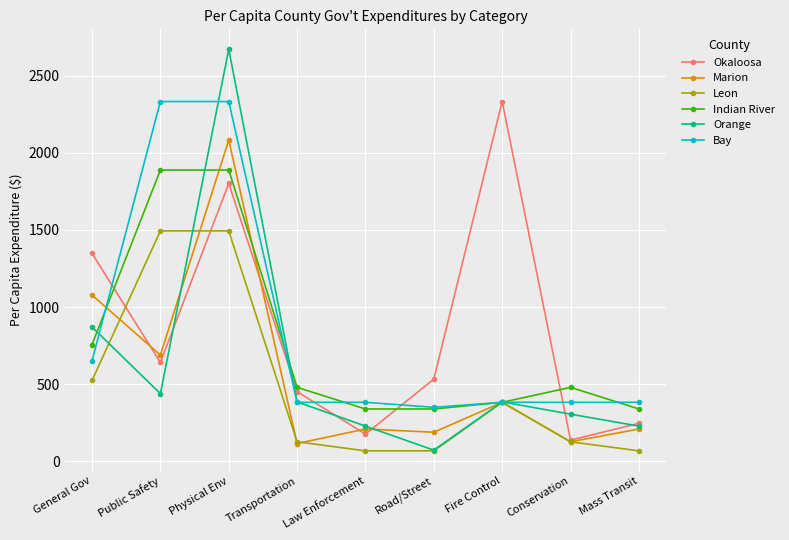

Where does the Orange series first go above 385?

General Gov